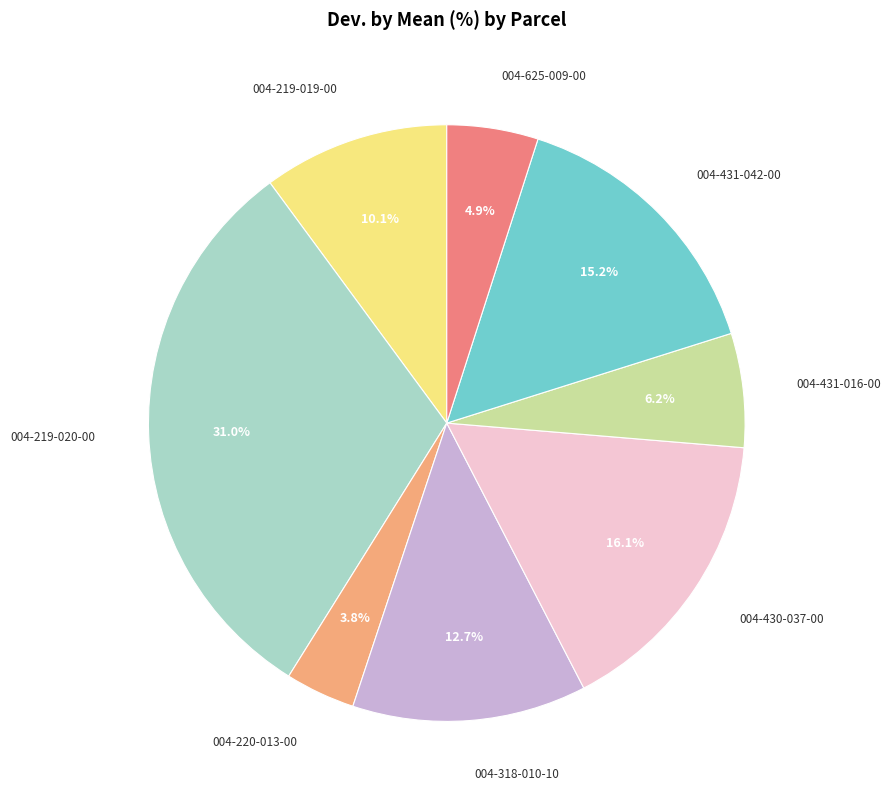

Does 004-219-020-00 represent more than half of the total?

No